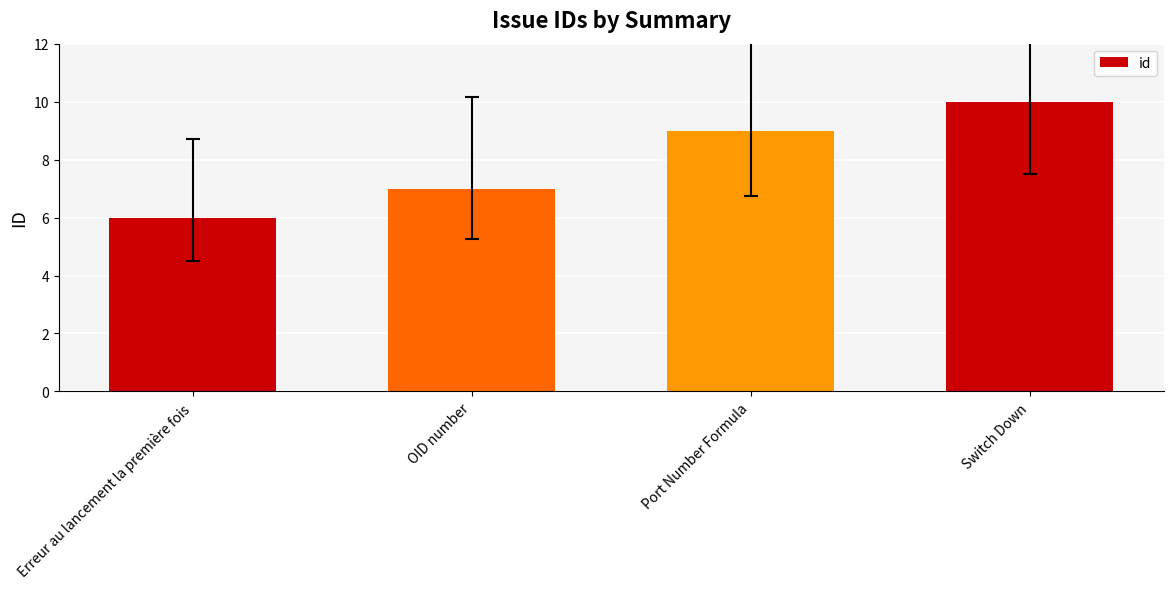

What is the label of the 2nd bar from the left?

OID number